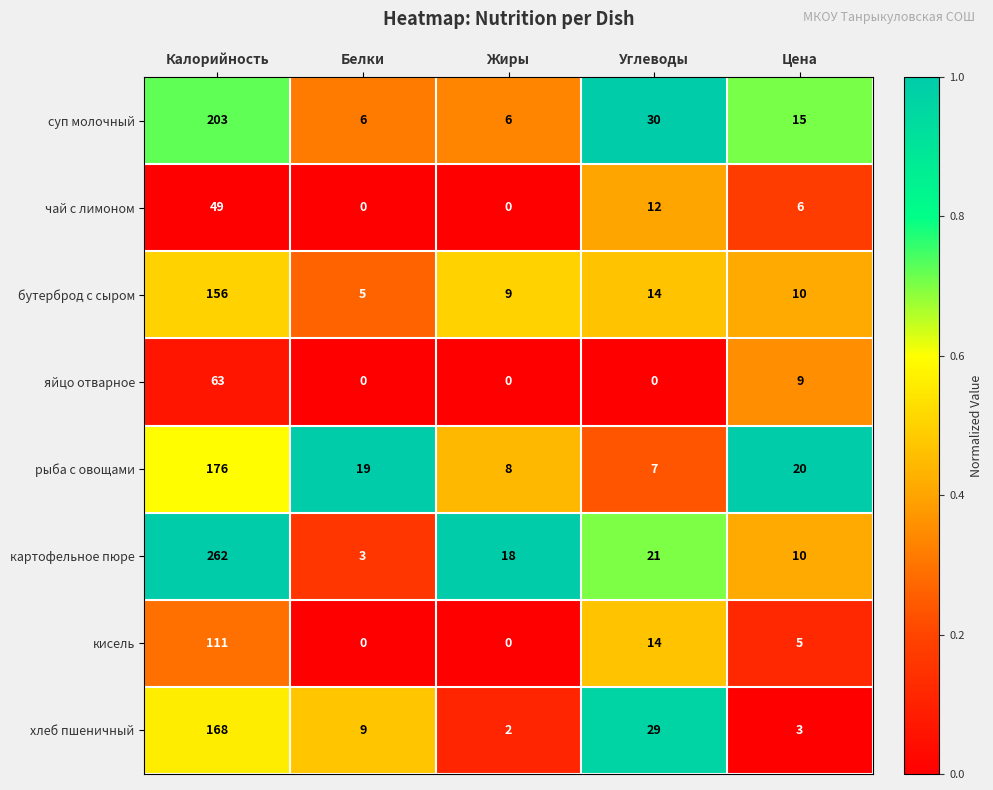

What is the sum of all суп молочный values?

260